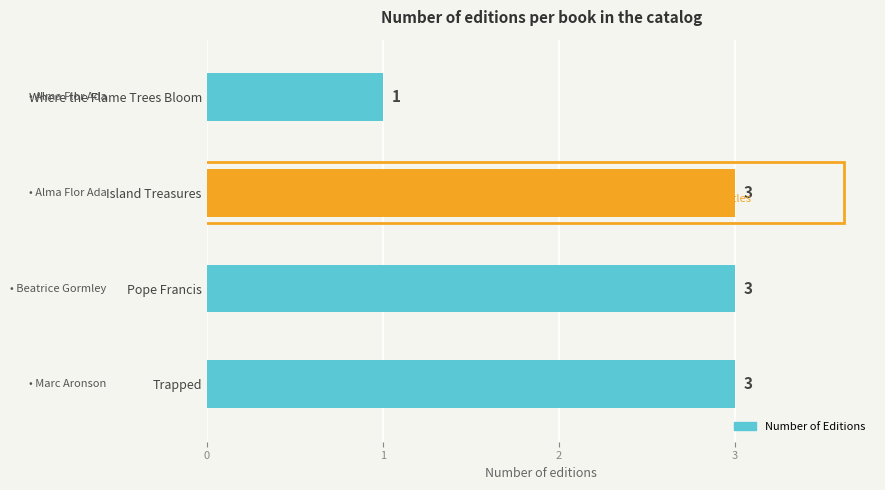

Are the bars grouped side by side (vs. stacked)?

No